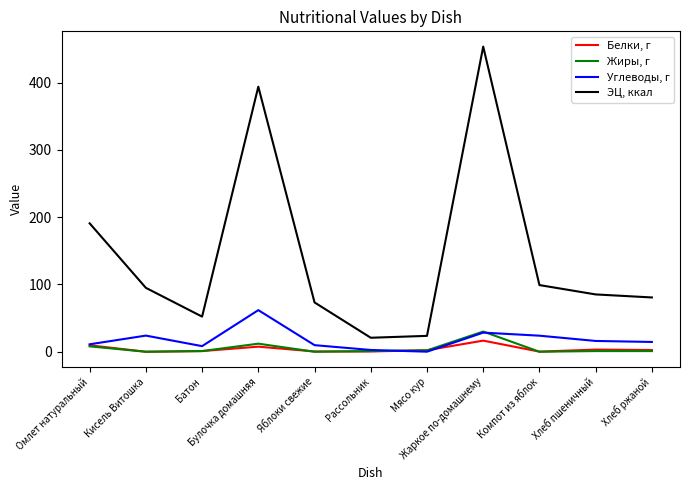

List the series in order of their peak value, highest first.

ЭЦ, ккал, Углеводы, г, Жиры, г, Белки, г